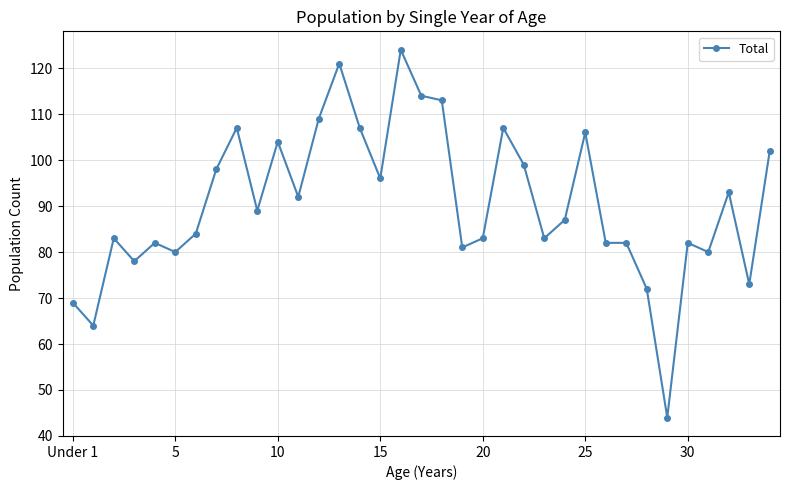

What is the smallest value displayed?

44